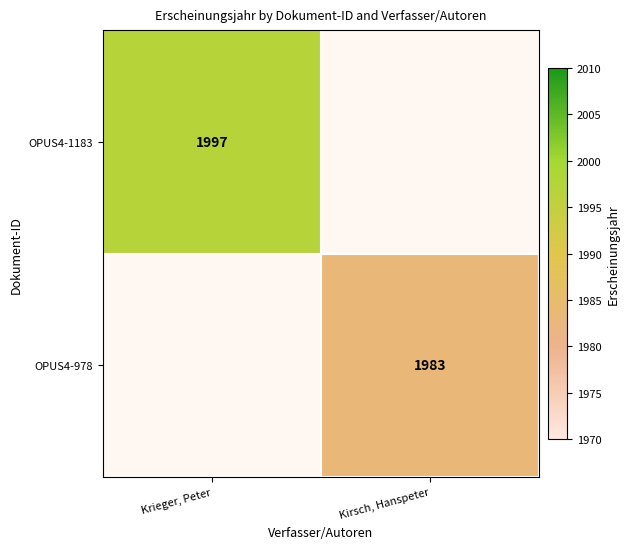

True or false: OPUS4-978 has a value of 1983 at Kirsch, Hanspeter.

True